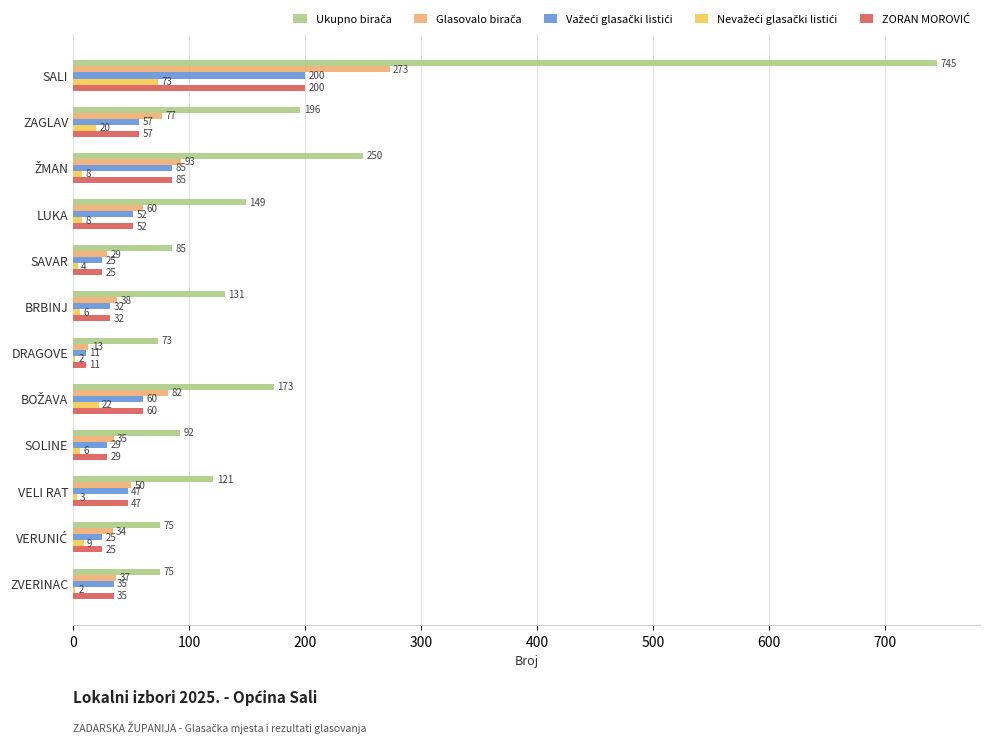

At which category is the sum across all series the highest?

SALI